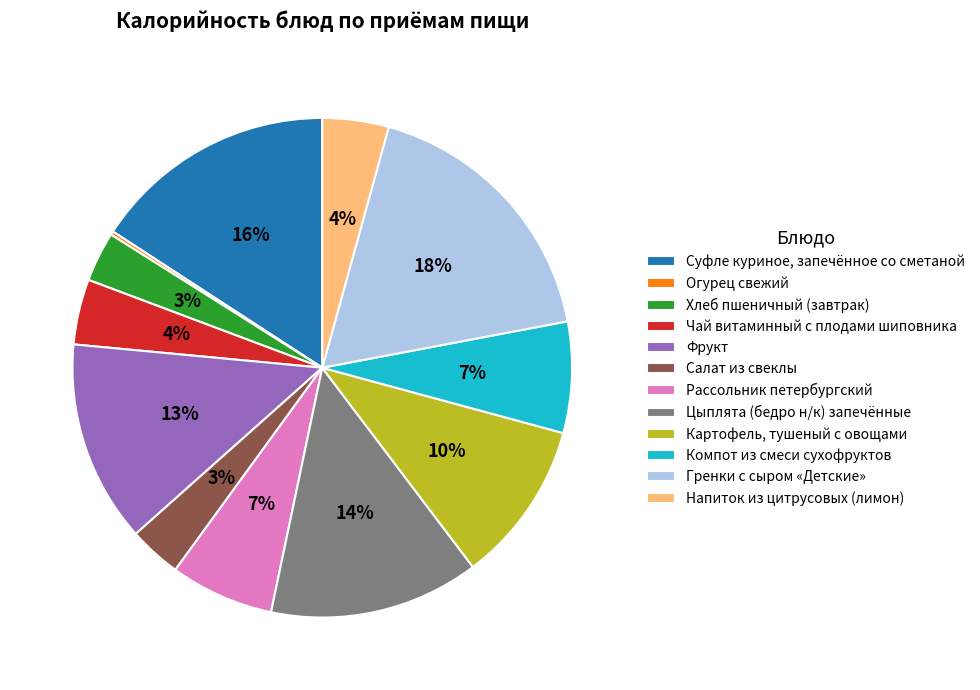

Does Цыплята (бедро н/к) запечённые represent more than half of the total?

No